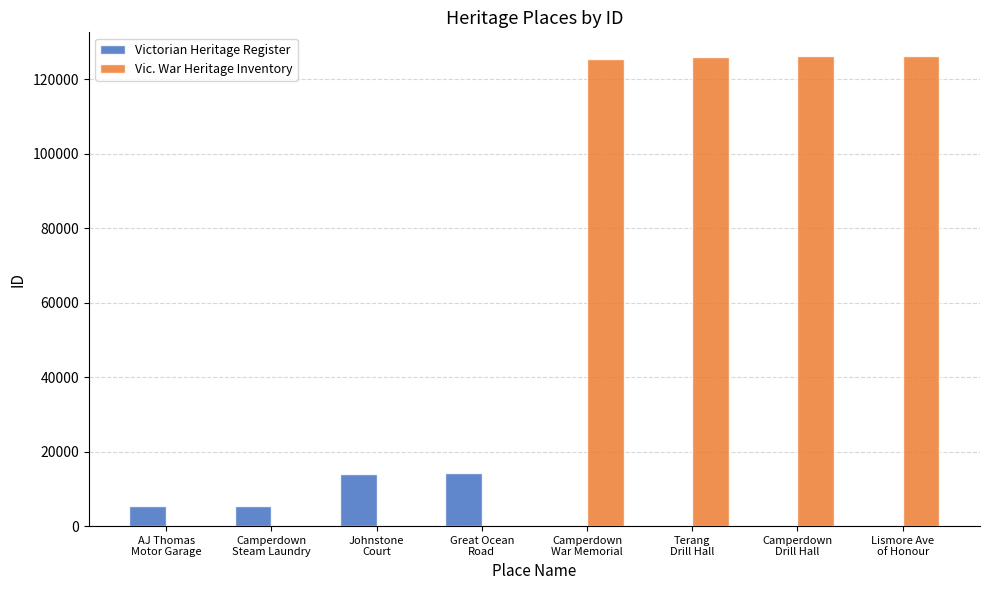

True or false: Victorian Heritage Register has a value of 4053 at Great Ocean
Road.

False